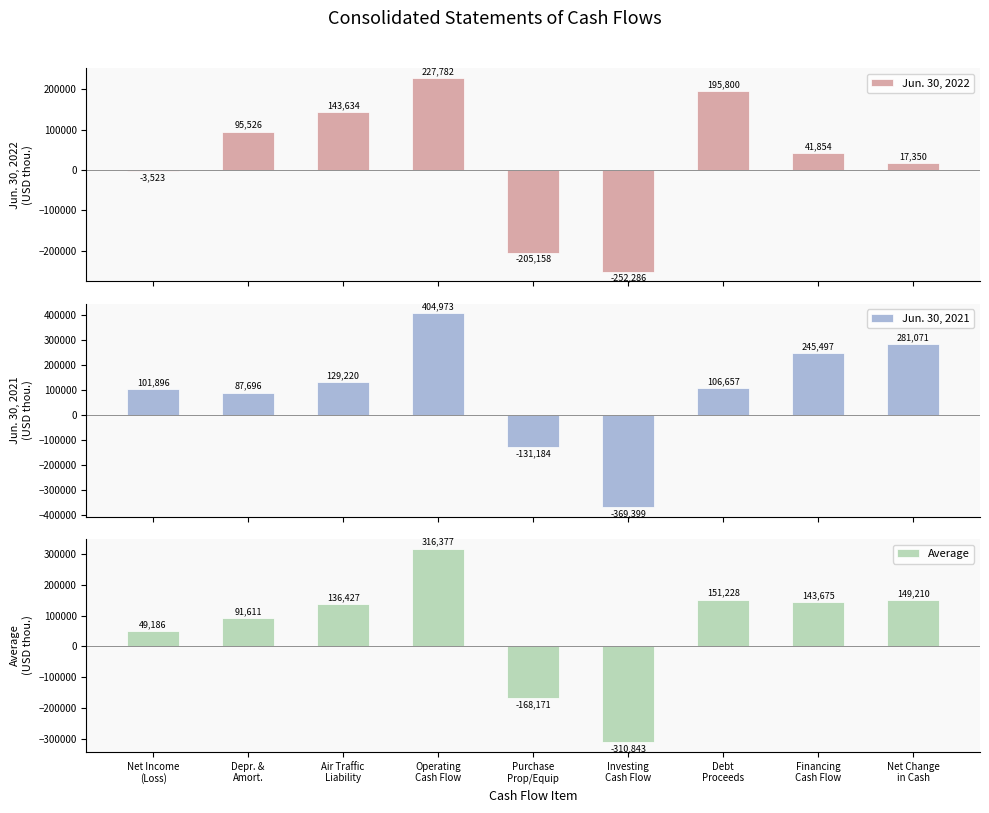

Where does the Jun. 30, 2022 series first go above 41854?

Depr. &
Amort.